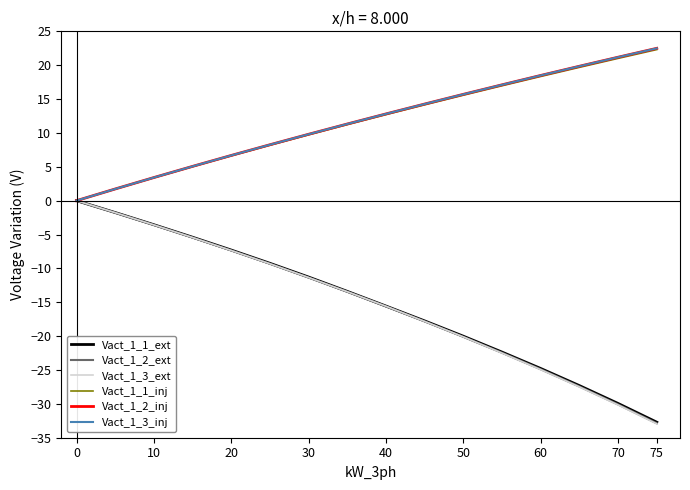

Which series has the widest spread of values?

Vact_1_3_ext